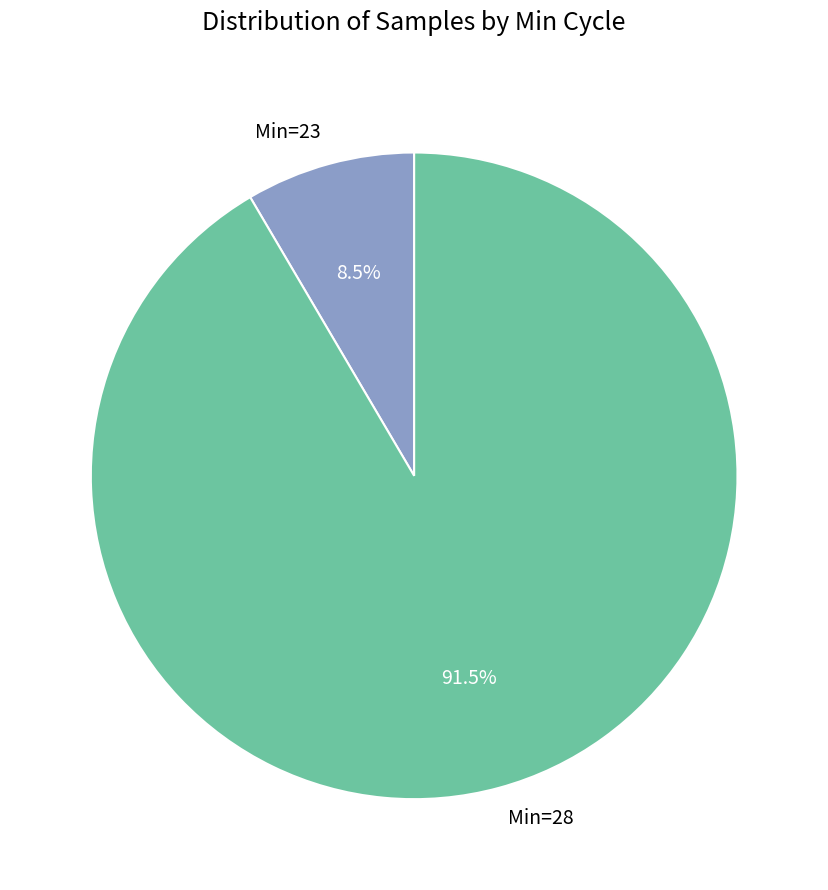

Between Min=28 and Min=23, which is larger?

Min=28